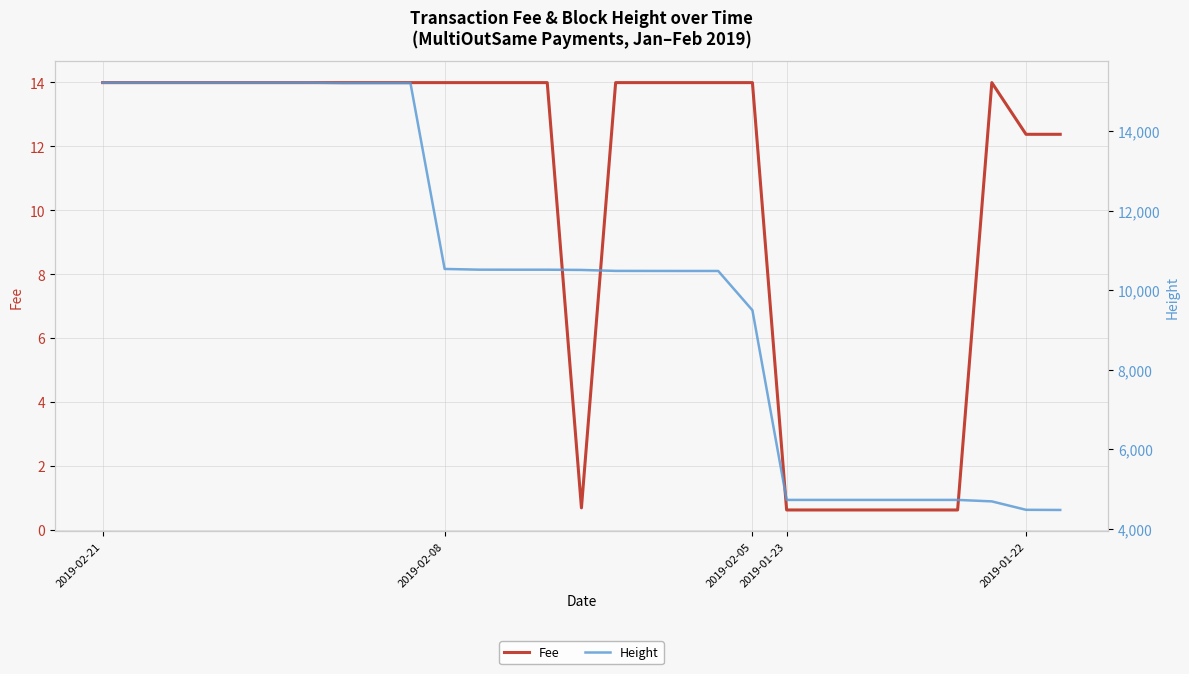

True or false: Height has a value of 14787.3 at 13.

False